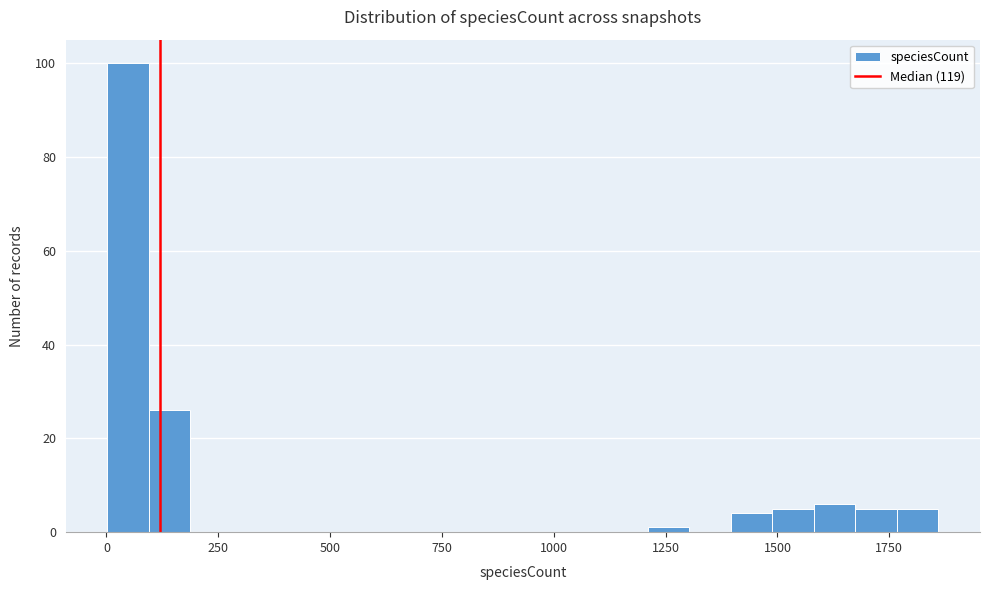

Read against the x-axis, roughly where is the centre of the tallest bar?

50